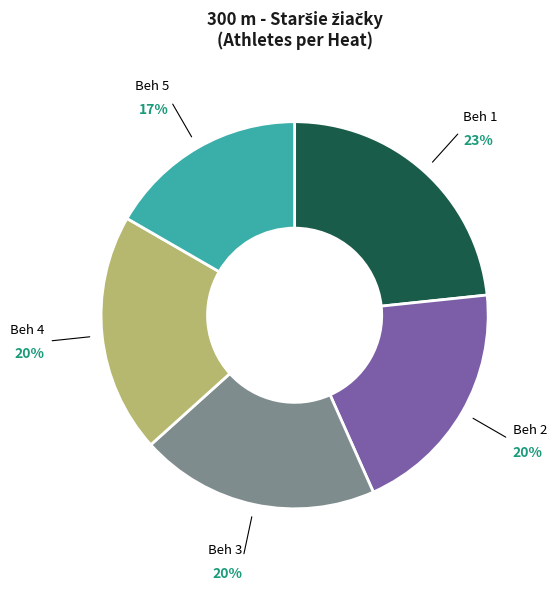

Is there a majority slice in this chart?

No